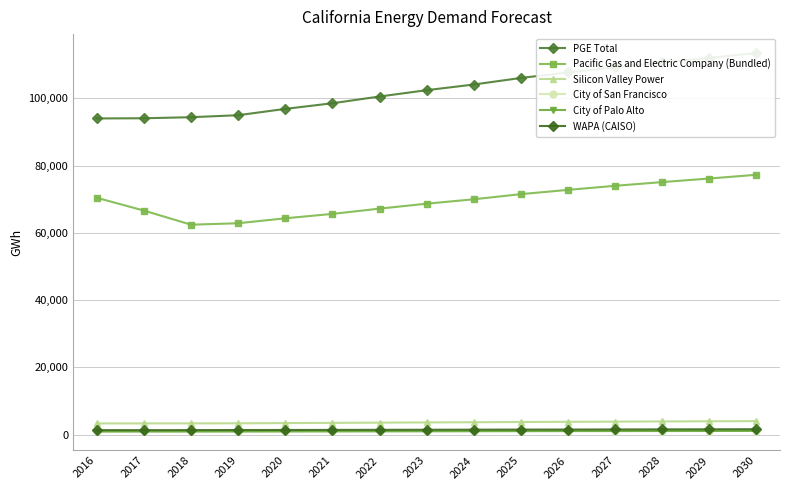

What is the value of the City of San Francisco point at the 10th from the left?

1071